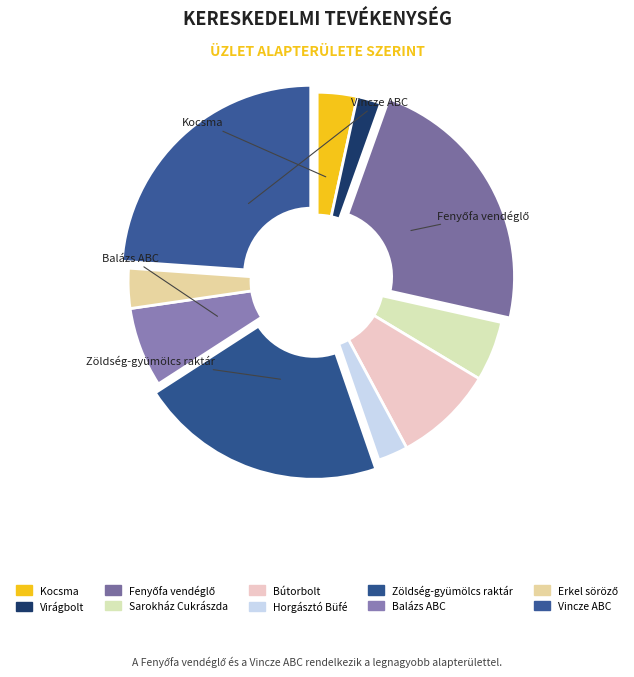

How many segments does this pie chart have?

10